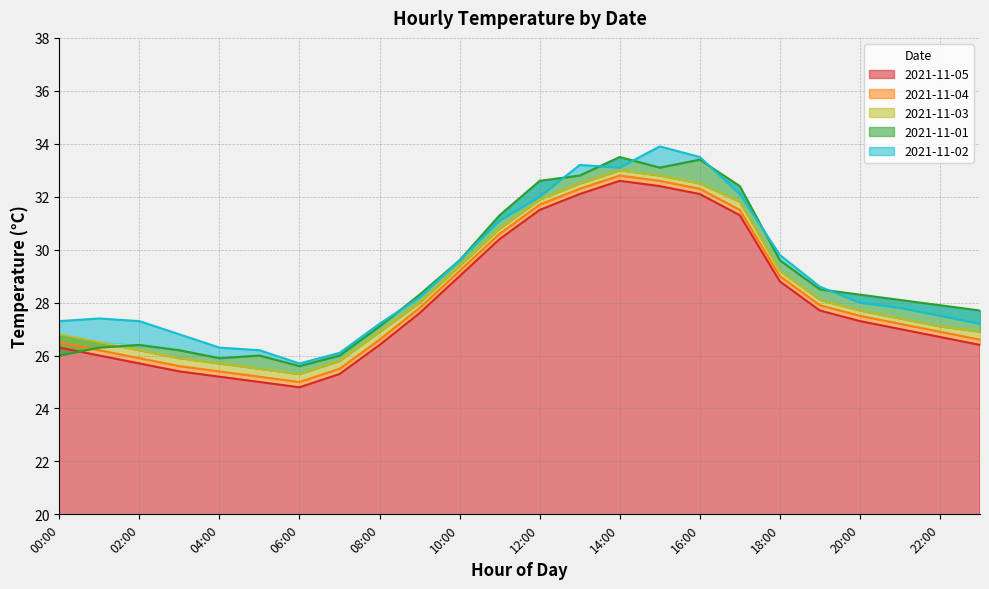

At which category is the sum across all series the highest?

14:00